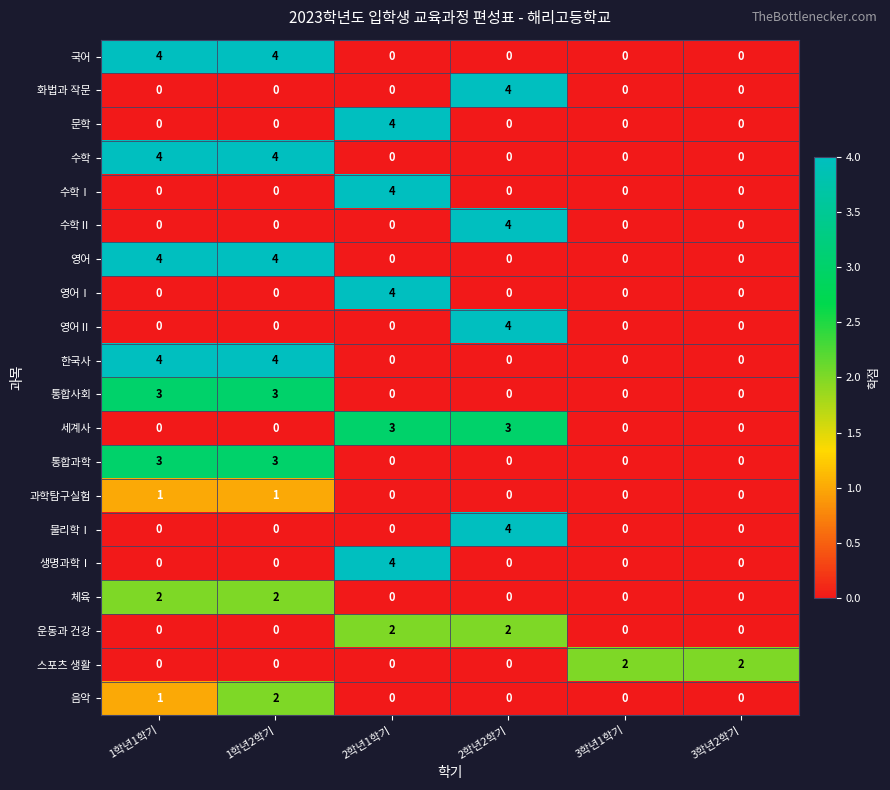

At which category is the sum across all series the highest?

1학년2학기